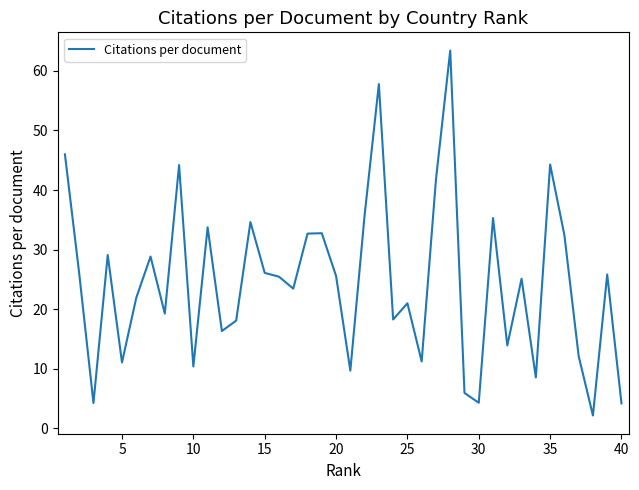

What is the average value?

24.6